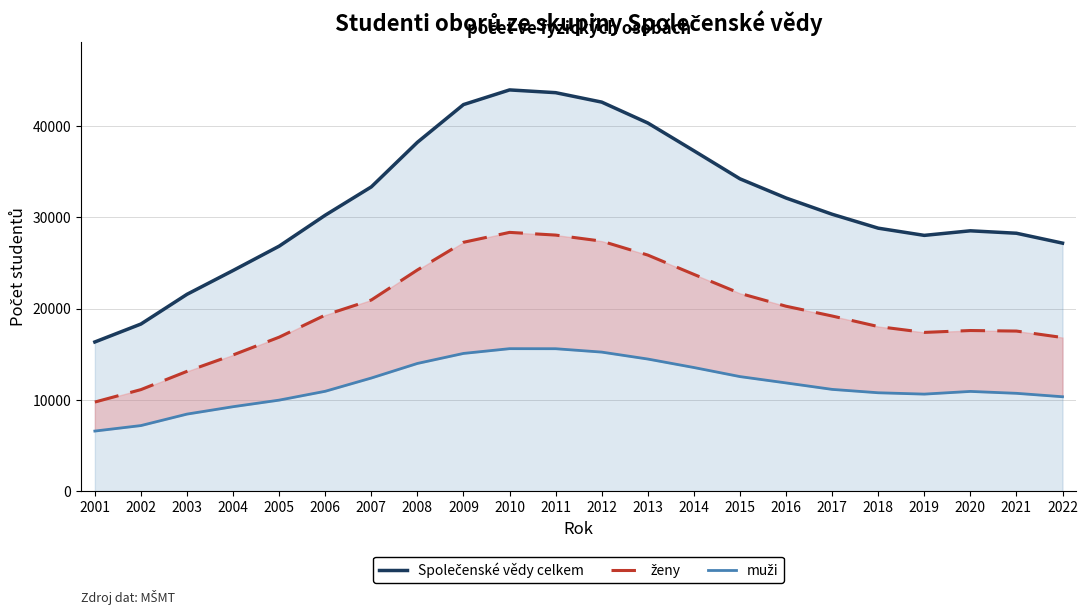

In ženy, how many points are lower than both neighbors (excluding endpoints)?

1